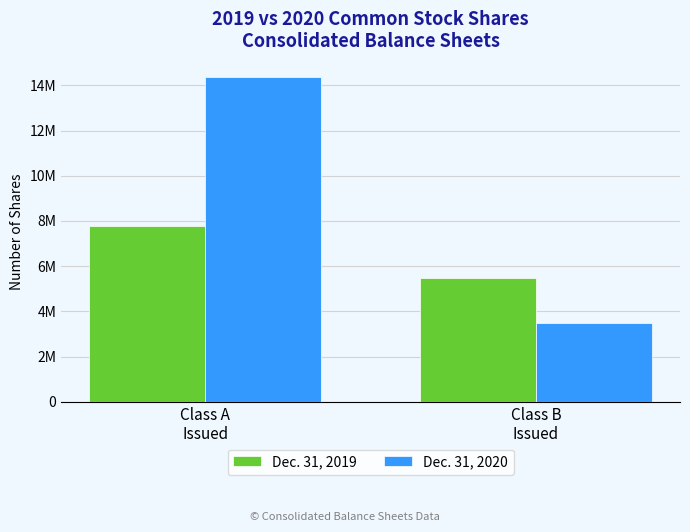

At which category is the sum across all series the highest?

Class A
Issued